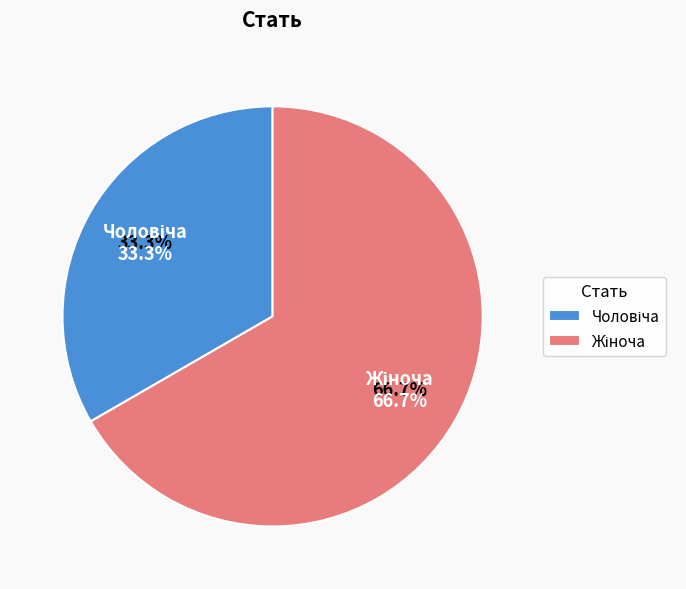

Does Жіноча represent more than half of the total?

Yes